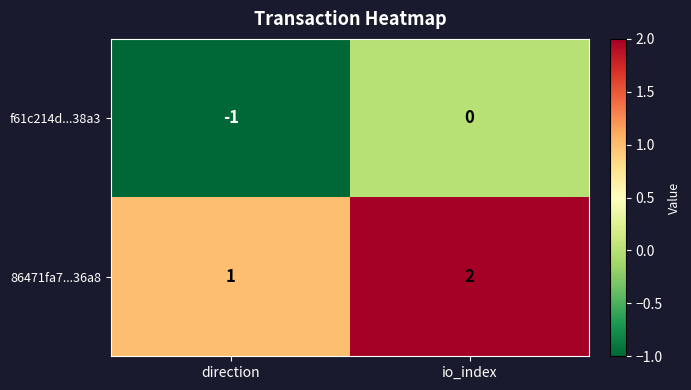

The f61c214d...38a3 series shows -1 at direction. True or false?

True